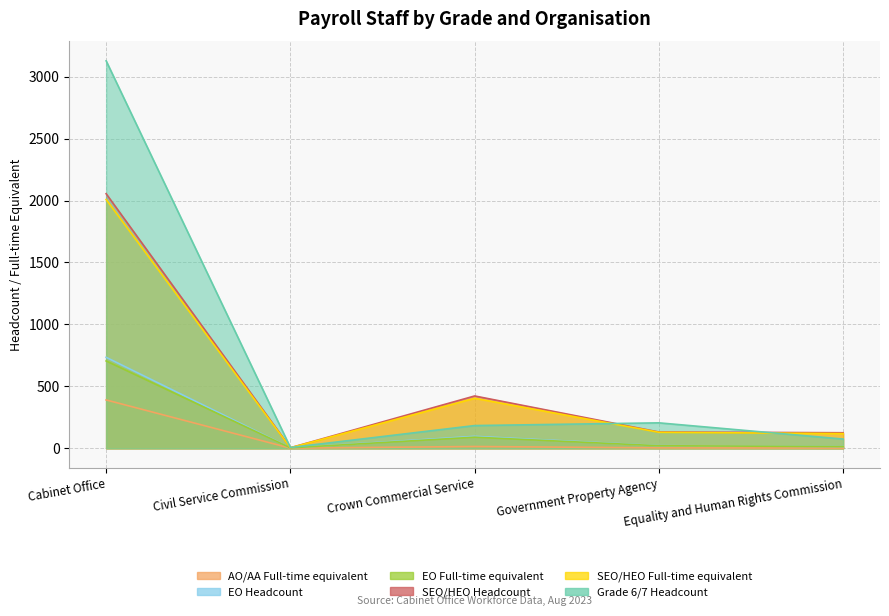

Count the number of categories in the chart.

5